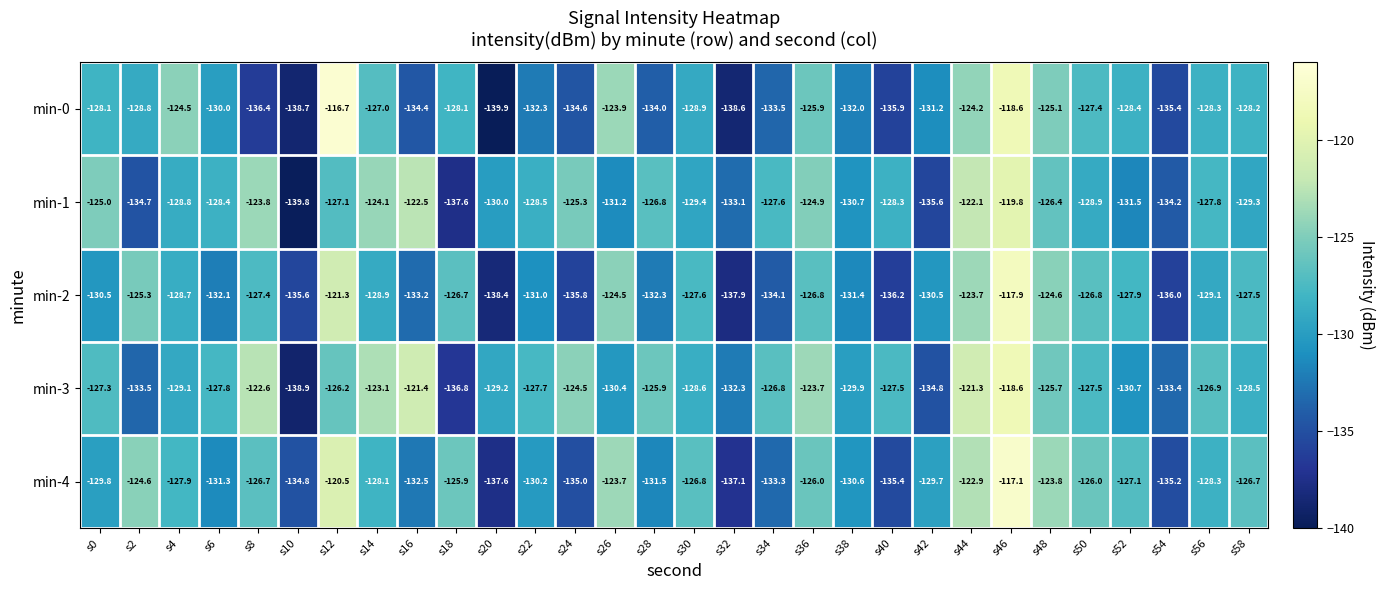

What is the difference between the highest and lowest values at s46?

2.7